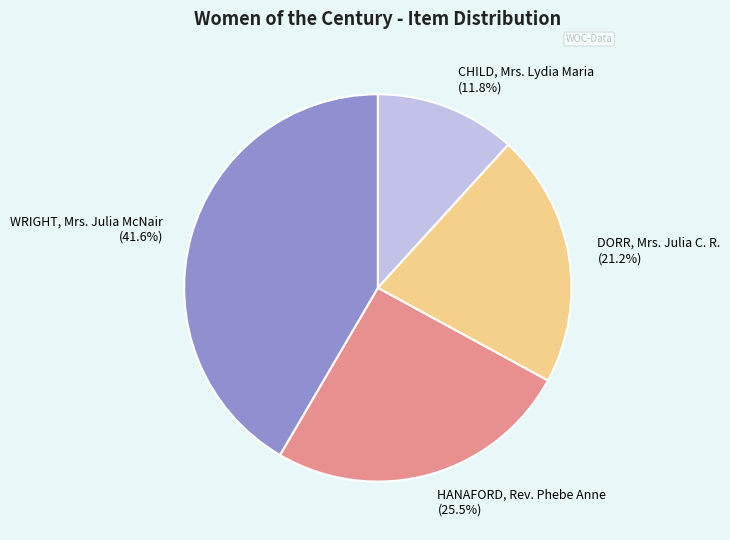

Combined, do WRIGHT, Mrs. Julia McNair and DORR, Mrs. Julia C. R. account for over 50%?

Yes